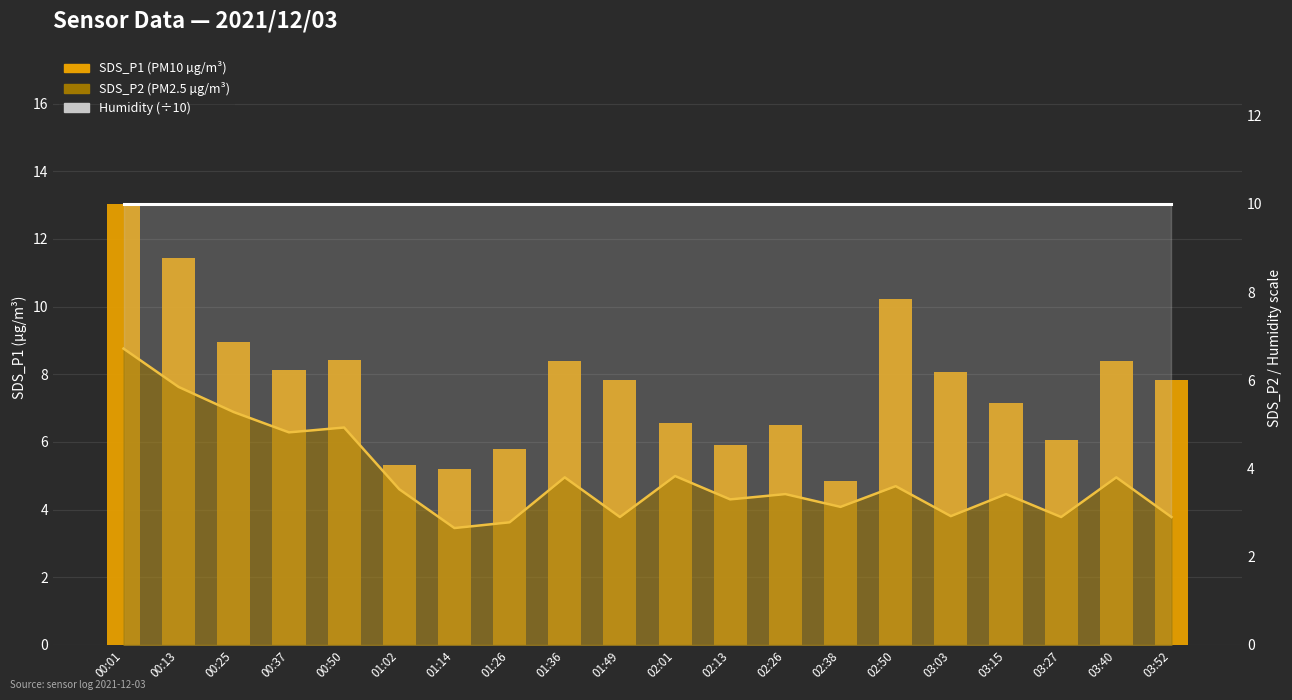

What is the value of the 9th bar from the left?

8.4